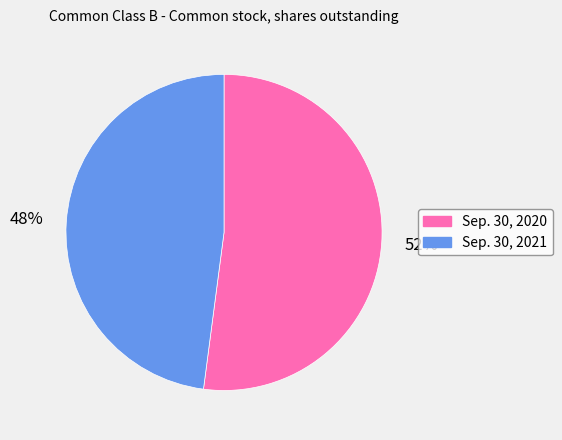

To the nearest percent, what is the difference between the Sep. 30, 2020 and Sep. 30, 2021 slice percentages?

4%